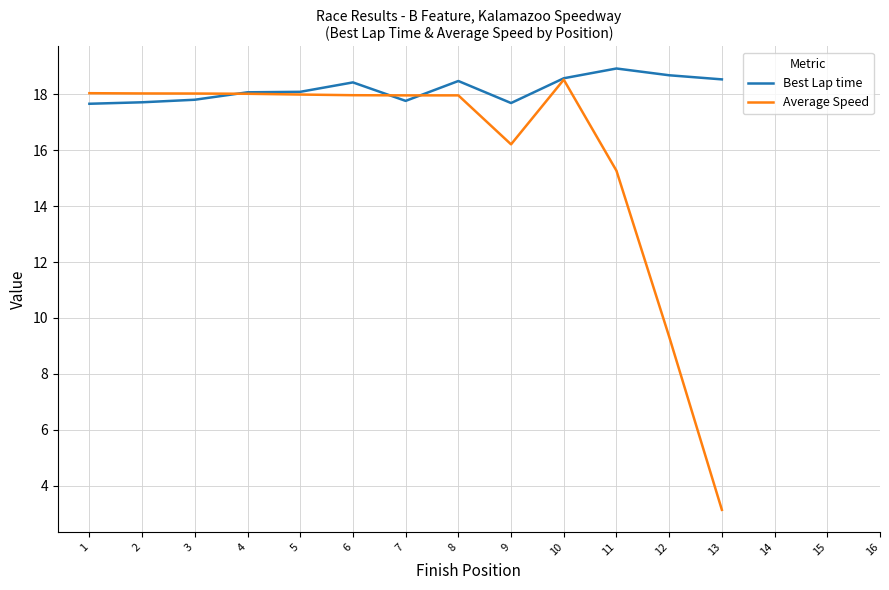

True or false: Average Speed and Best Lap time intersect in this chart.

True